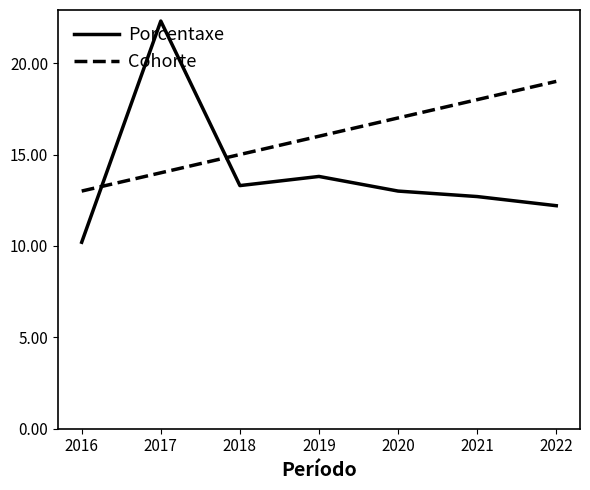

What is the smallest value displayed?

10.2